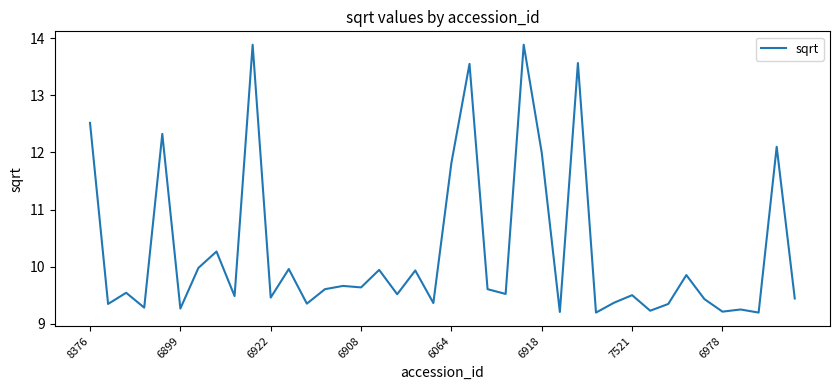

What is the greatest value displayed?

13.9